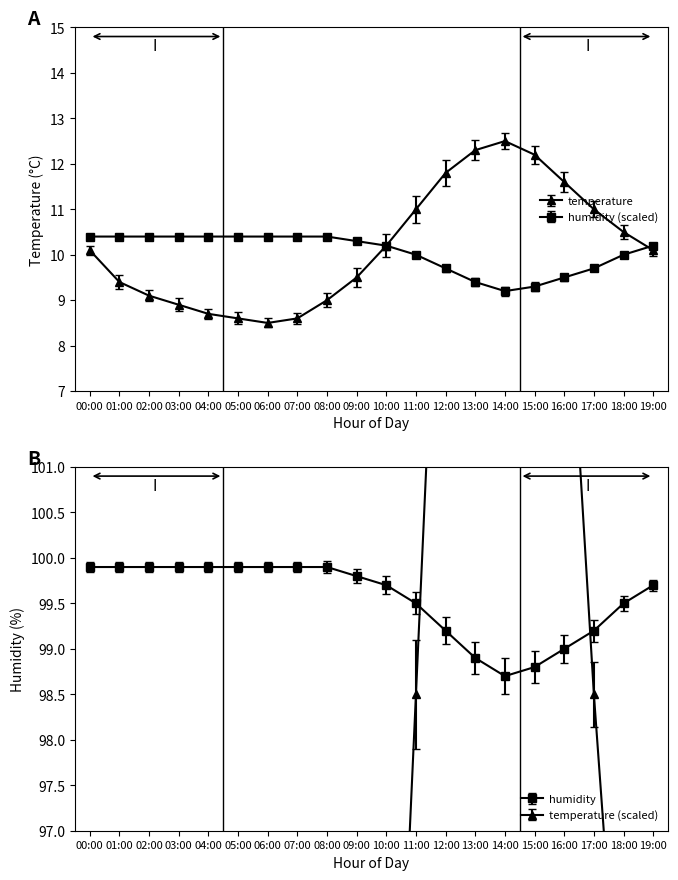

Reading left to right, what are all the values shown in this chart?

temperature: 00:00=10.1	01:00=9.4	02:00=9.1	03:00=8.9	04:00=8.7	05:00=8.6	06:00=8.5	07:00=8.6	08:00=9.0	09:00=9.5	10:00=10.2	11:00=11.0	12:00=11.8	13:00=12.3	14:00=12.5	15:00=12.2	16:00=11.6	17:00=11.0	18:00=10.5	19:00=10.1
humidity: 00:00=10.4	01:00=10.4	02:00=10.4	03:00=10.4	04:00=10.4	05:00=10.4	06:00=10.4	07:00=10.4	08:00=10.4	09:00=10.3	10:00=10.2	11:00=10.0	12:00=9.7	13:00=9.4	14:00=9.2	15:00=9.3	16:00=9.5	17:00=9.7	18:00=10.0	19:00=10.2